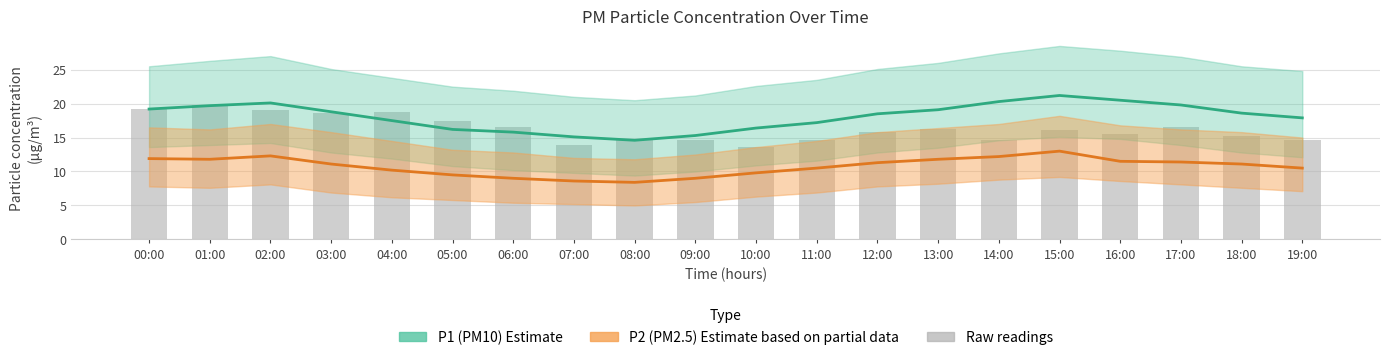

Which category has the highest value across all series?

15:00